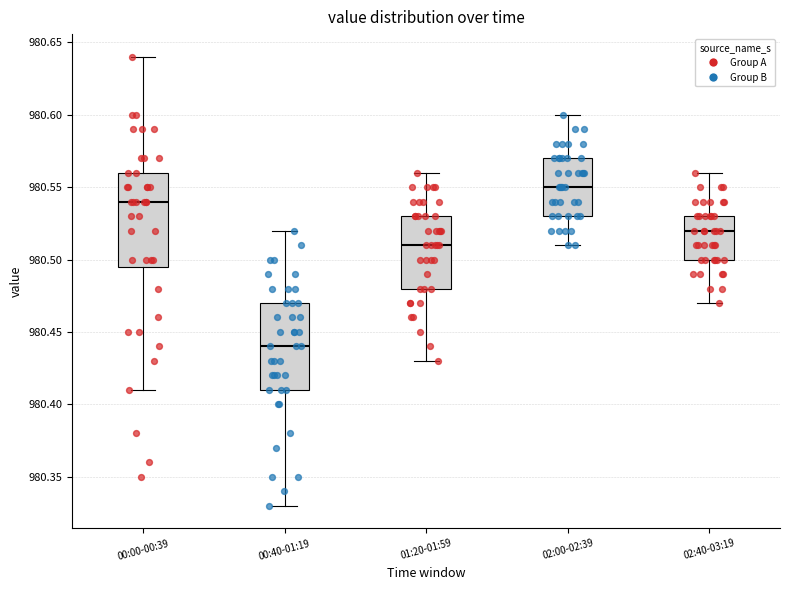

Reading left to right, transcribe this box plot: for each box, give where its median line is, the range the box spans, and where its two whiskers end, as read against the y-axis. The values are not printed on the chart, so give them approximately, as read against the axis.

00:00-00:39: median 980.540, box 980.495 to 980.560, whiskers 980.410 to 980.640
00:40-01:19: median 980.440, box 980.410 to 980.470, whiskers 980.330 to 980.520
01:20-01:59: median 980.510, box 980.480 to 980.530, whiskers 980.430 to 980.560
02:00-02:39: median 980.550, box 980.530 to 980.570, whiskers 980.510 to 980.600
02:40-03:19: median 980.520, box 980.500 to 980.530, whiskers 980.470 to 980.560